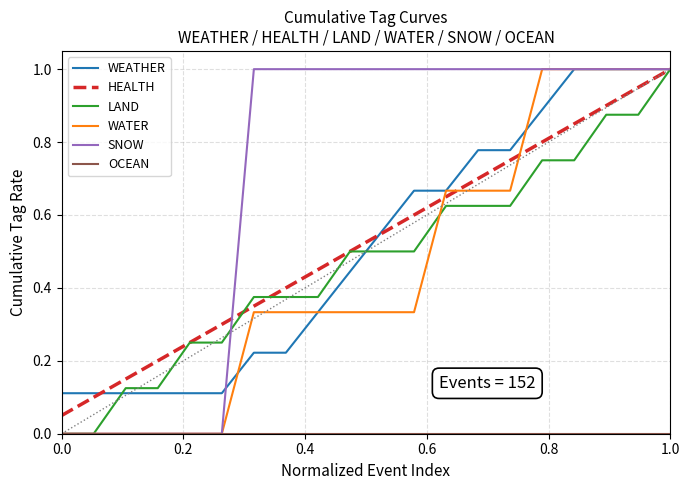

True or false: HEALTH has more than 1 points higher than both neighbors.

False